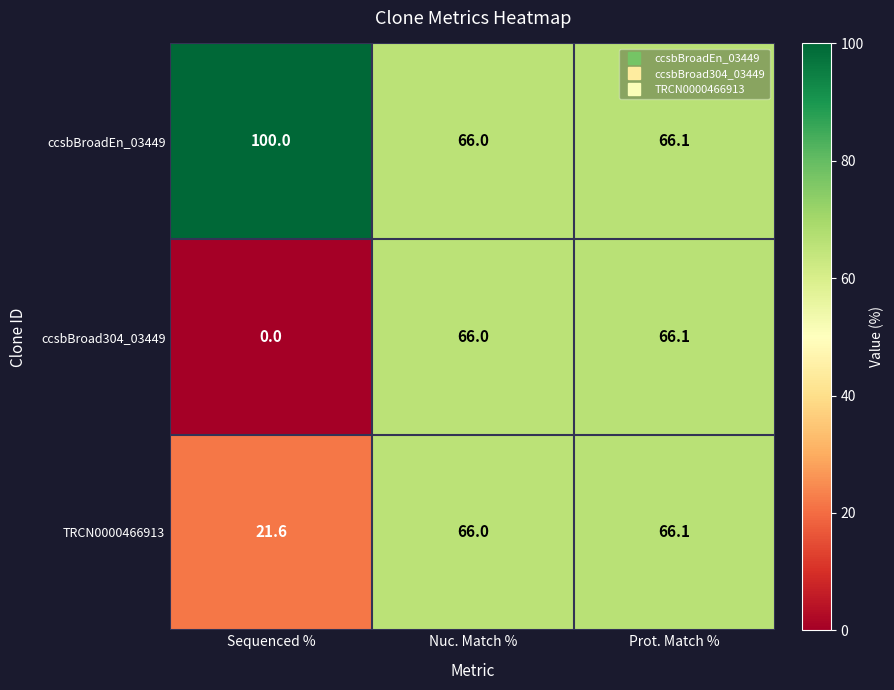

List the series in order of their overall mean, highest first.

ccsbBroadEn_03449, TRCN0000466913, ccsbBroad304_03449